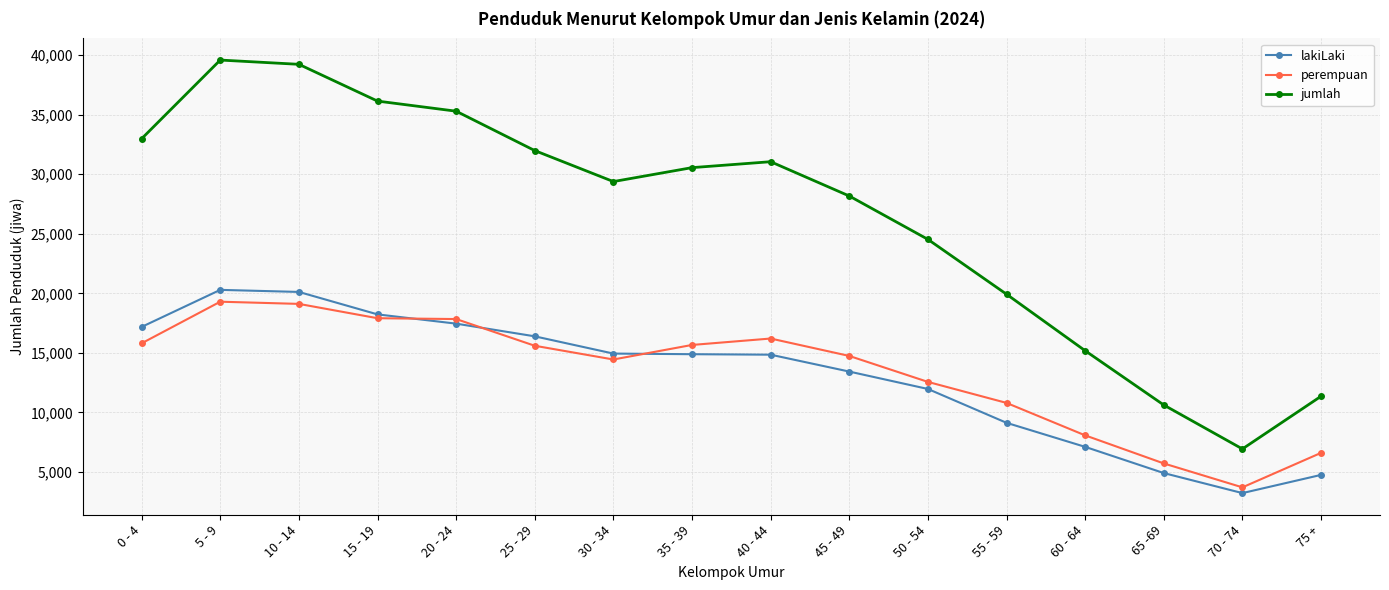

Read the jumlah value at 0 - 4.

32987